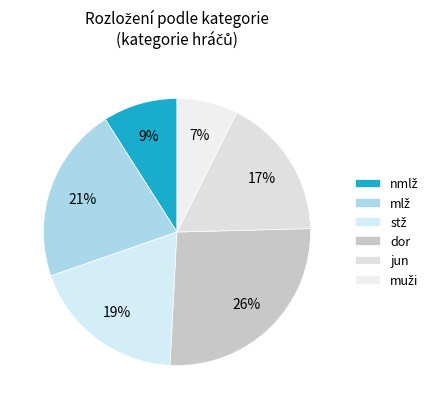

Is it true that muži is 20% of the pie?

False